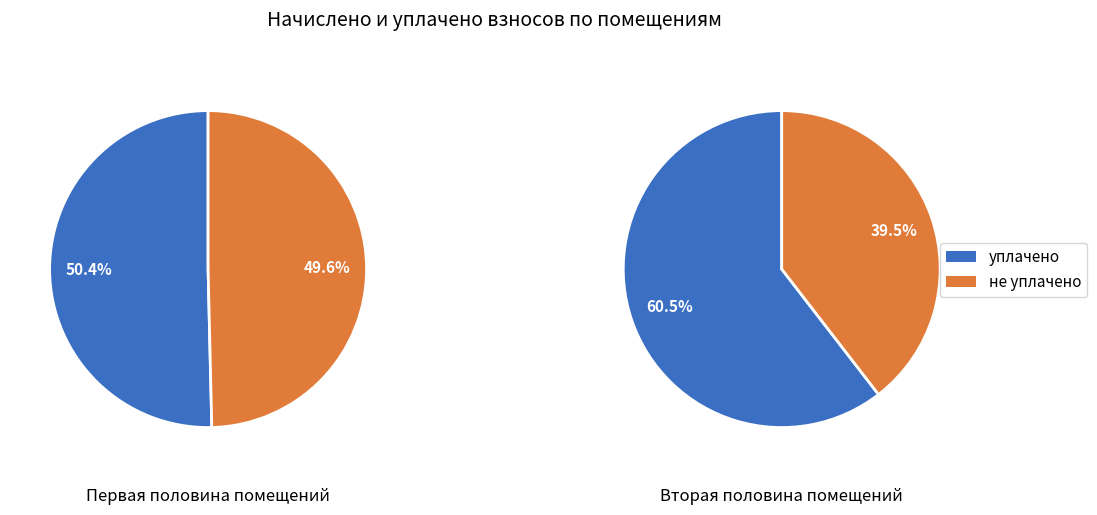

True or false: 8 accounts for 1% of the total.

False